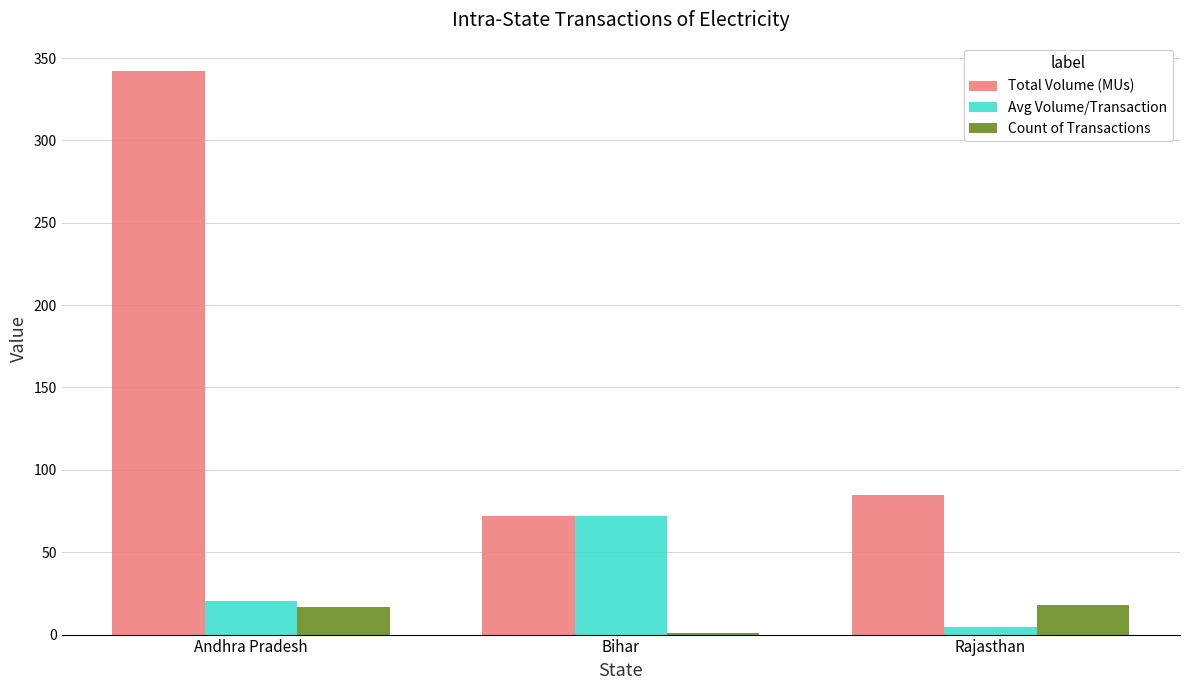

Between Bihar and Rajasthan, which series saw the biggest shift?

Avg Volume/Transaction